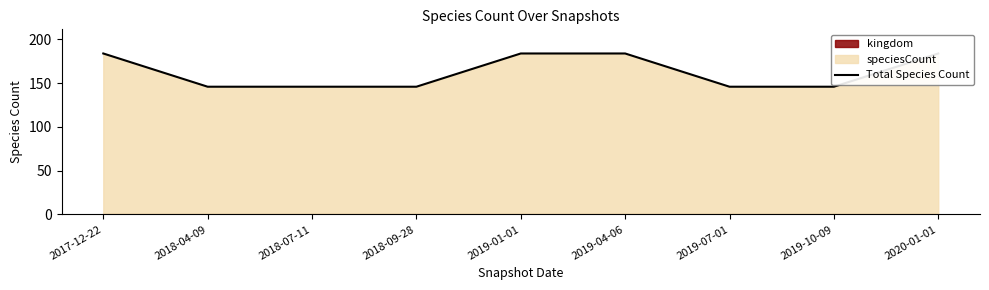

Count the number of categories in the chart.

9